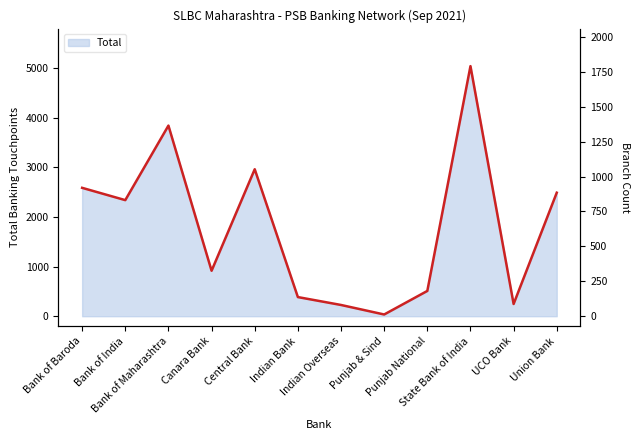

List the labels in order of value, smallest first.

Punjab & Sind, Indian Overseas, UCO Bank, Indian Bank, Punjab National, Canara Bank, Bank of India, Union Bank, Bank of Baroda, Central Bank, Bank of Maharashtra, State Bank of India